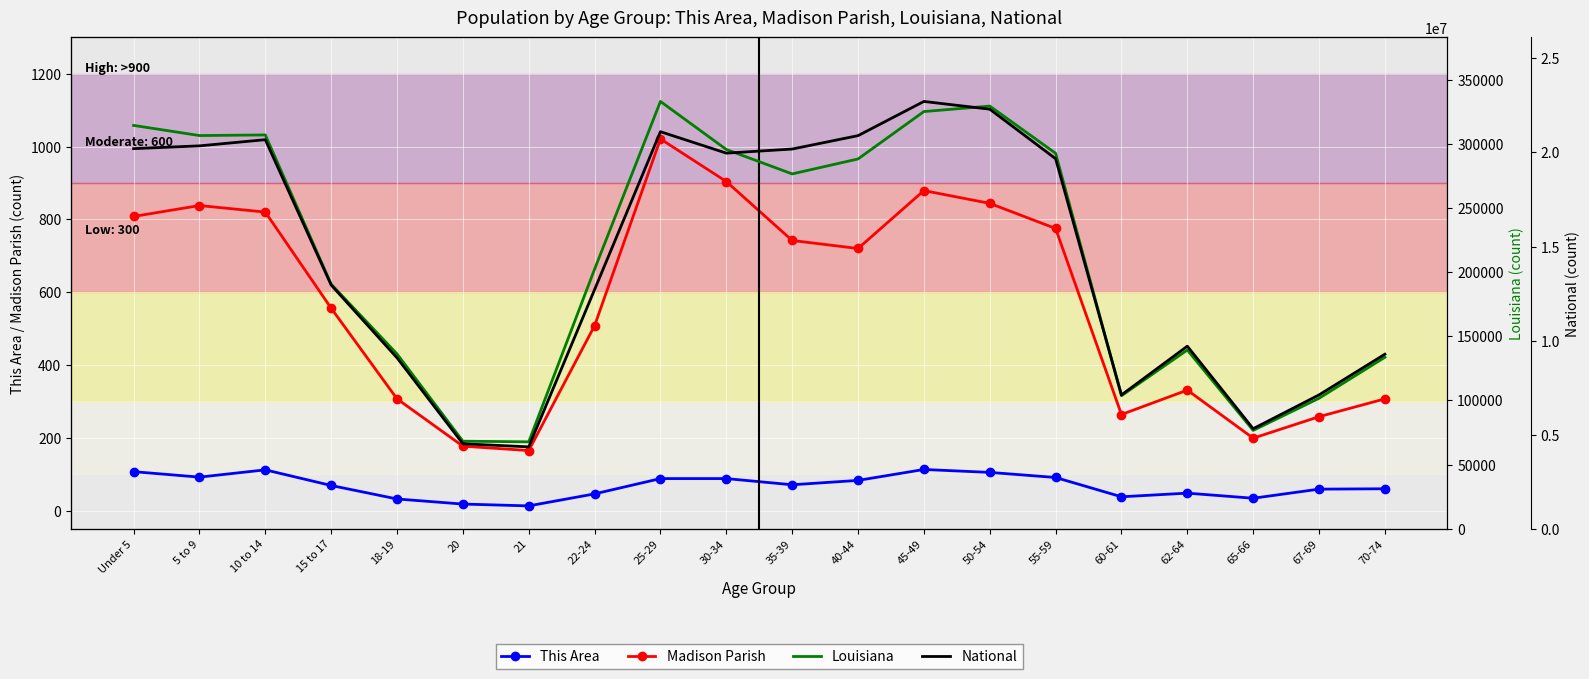

What are all the series names shown in the legend?

This Area, Madison Parish, Louisiana, National